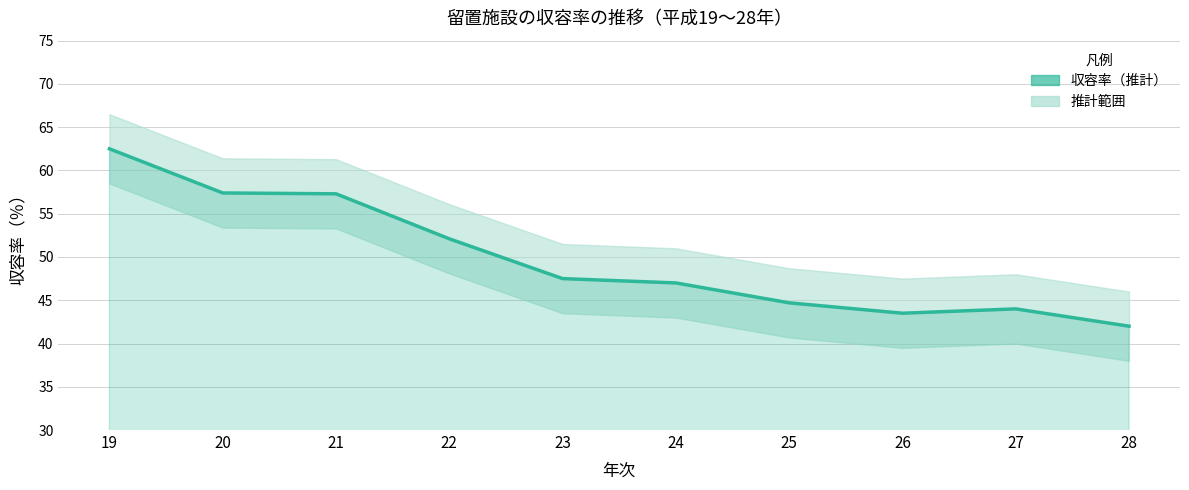

Rank the categories by value from highest to lowest.

19, 20, 21, 22, 23, 24, 25, 27, 26, 28